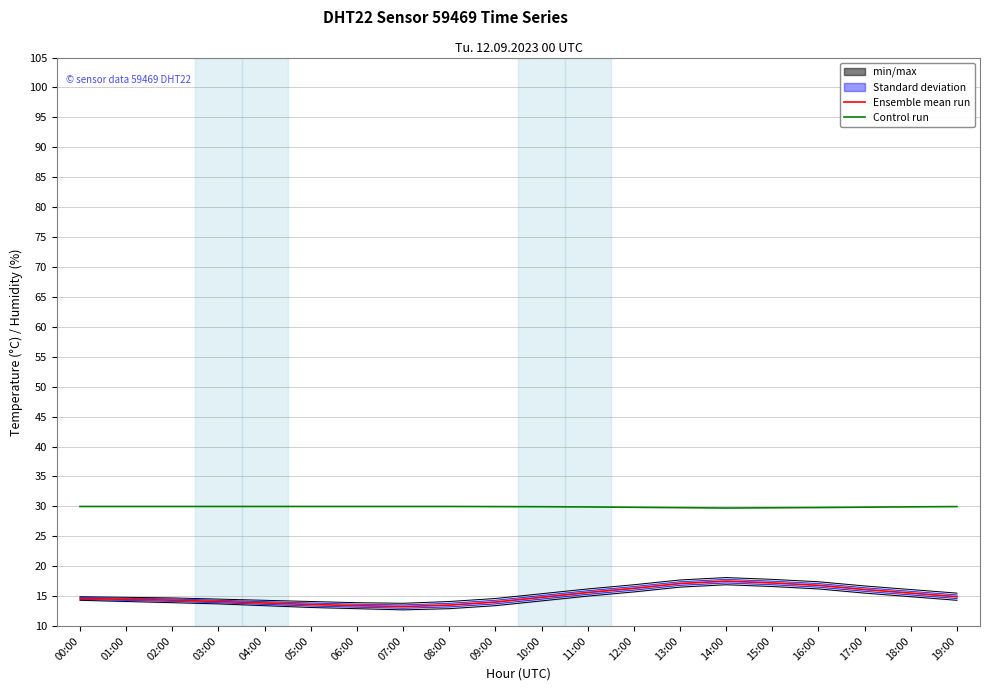

At which category is the sum across all series the highest?

14:00